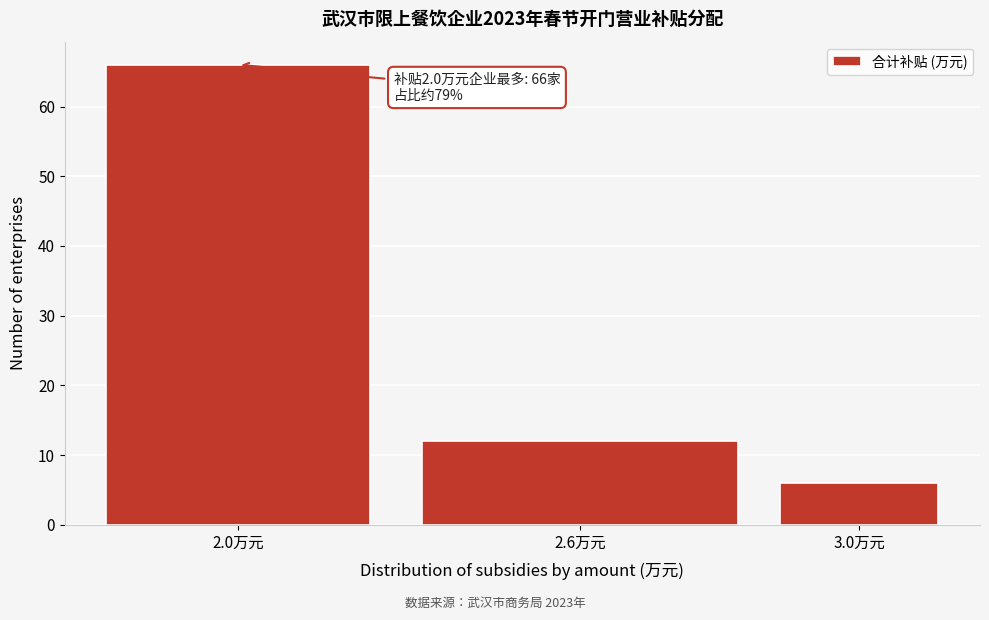

Reading left to right, extract all data points from this chart.

2.0万元=66	2.6万元=12	3.0万元=6